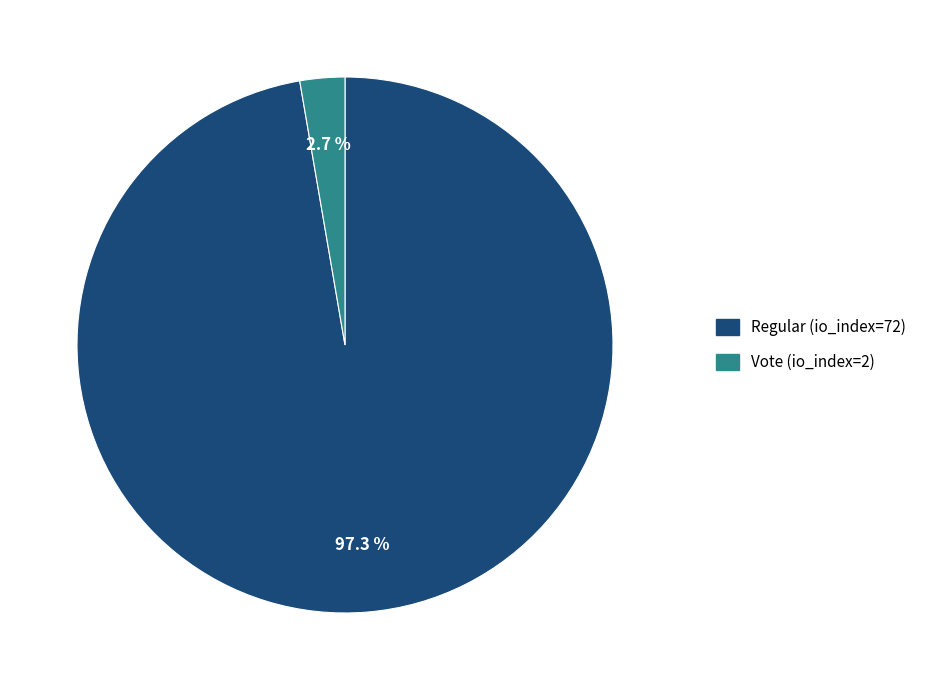

To the nearest percent, what portion does Regular (io_index=72) represent?

97%